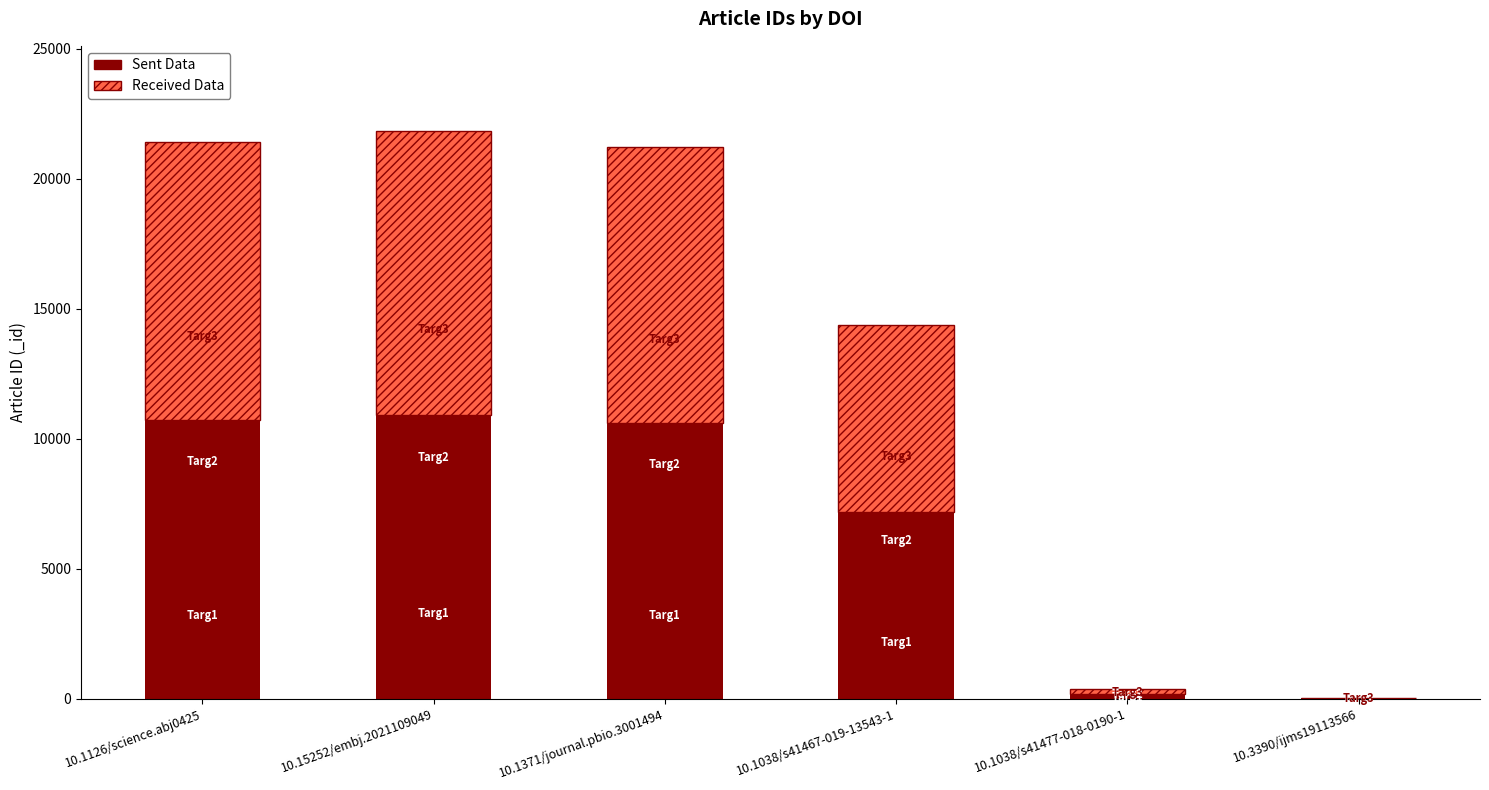

Where is Sent Data nearest to the value 5466?

10.1038/s41467-019-13543-1